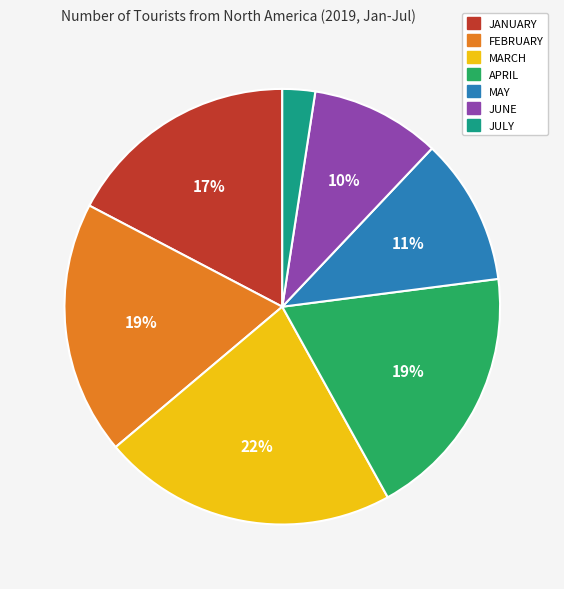

True or false: JUNE accounts for 19% of the total.

False